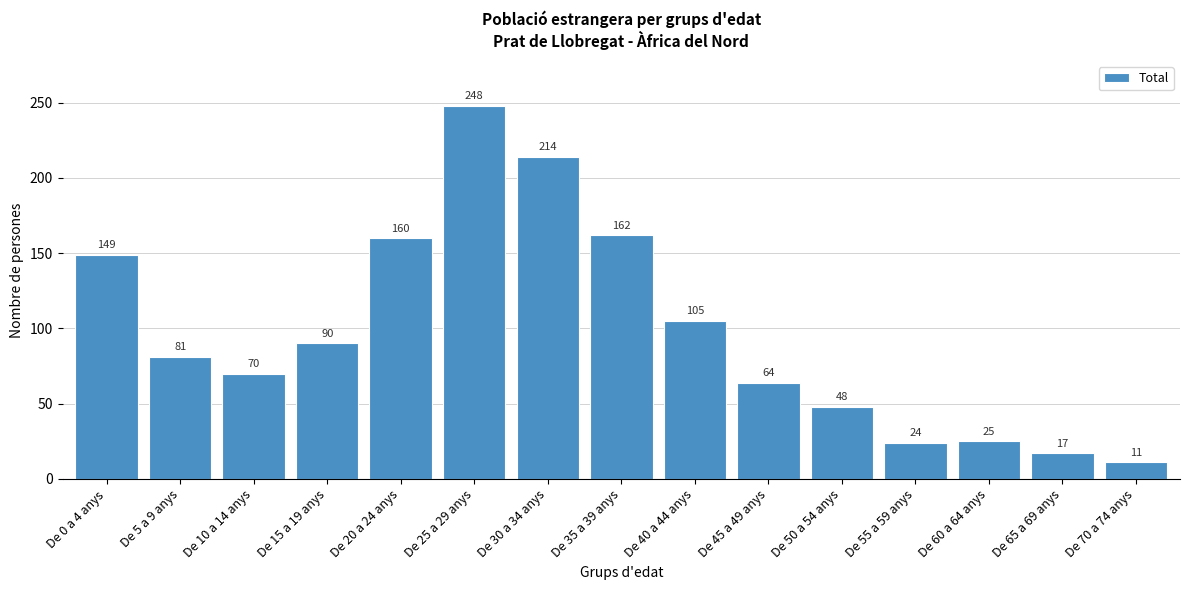

Reading right to left, transcribe all the data shown in this chart.

De 70 a 74 anys=11	De 65 a 69 anys=17	De 60 a 64 anys=25	De 55 a 59 anys=24	De 50 a 54 anys=48	De 45 a 49 anys=64	De 40 a 44 anys=105	De 35 a 39 anys=162	De 30 a 34 anys=214	De 25 a 29 anys=248	De 20 a 24 anys=160	De 15 a 19 anys=90	De 10 a 14 anys=70	De 5 a 9 anys=81	De 0 a 4 anys=149